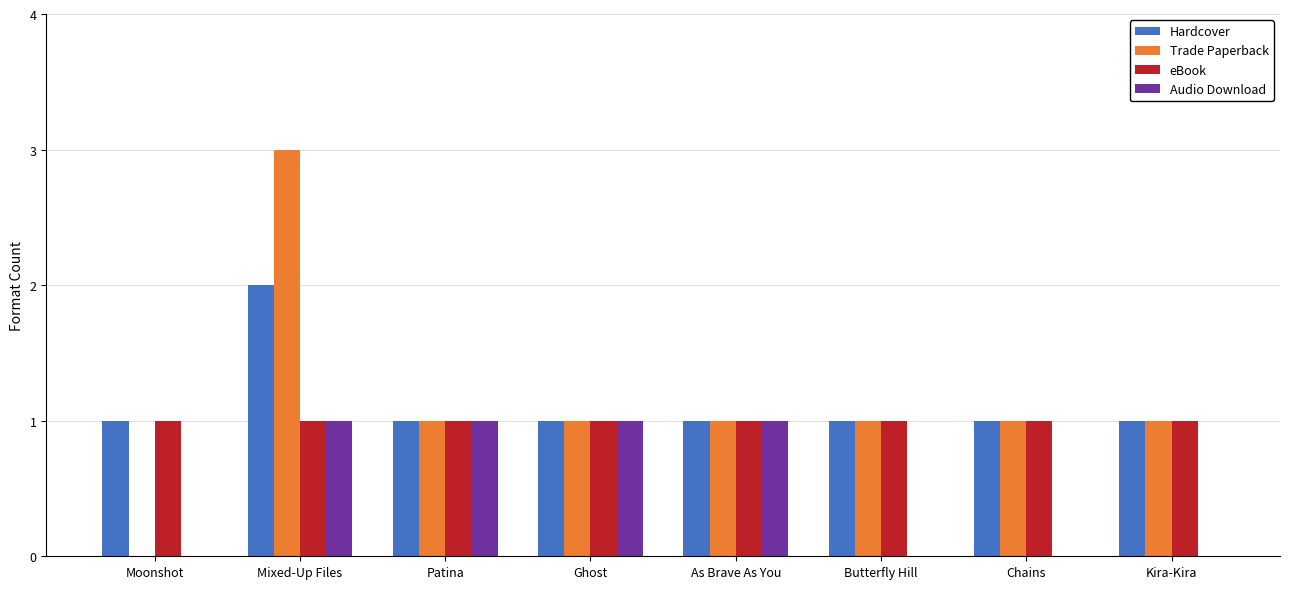

How many categories are shown in the chart?

8